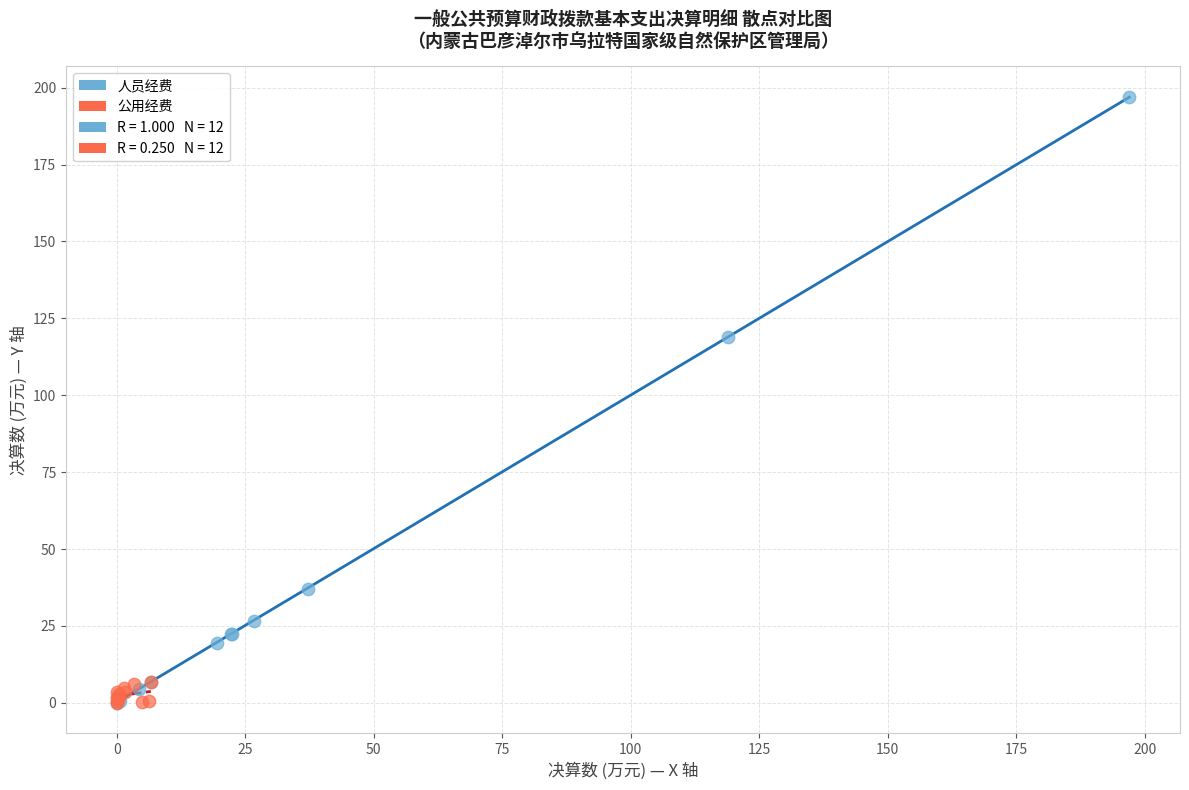

Which series has the largest Y range (max minus min)?

人员经费